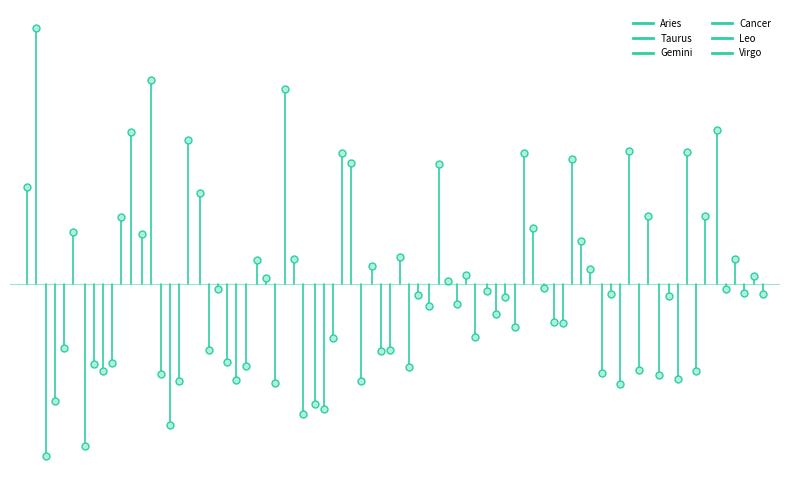

How many values in the Taurus series exceed 3?

1